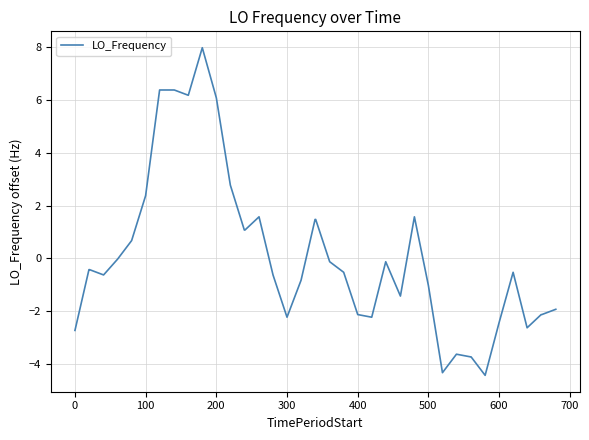

What is the maximum value shown in the chart?

8.0